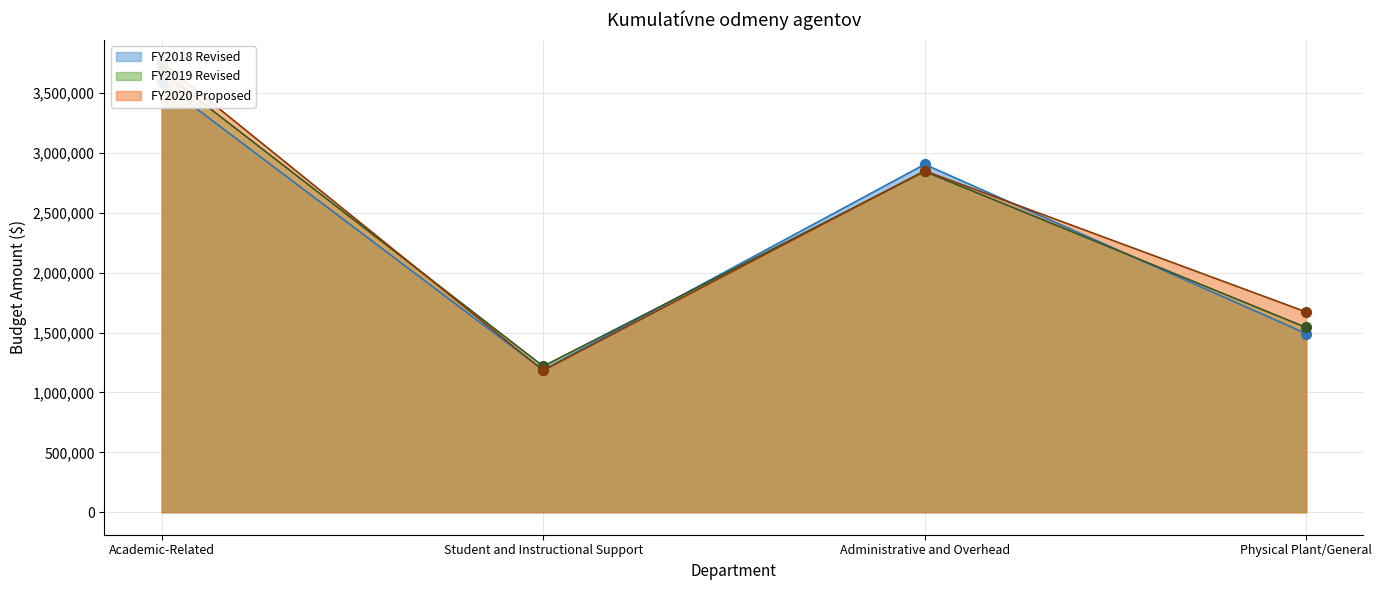

What are all the series names shown in the legend?

FY2018 Revised, FY2019 Revised, FY2020 Proposed